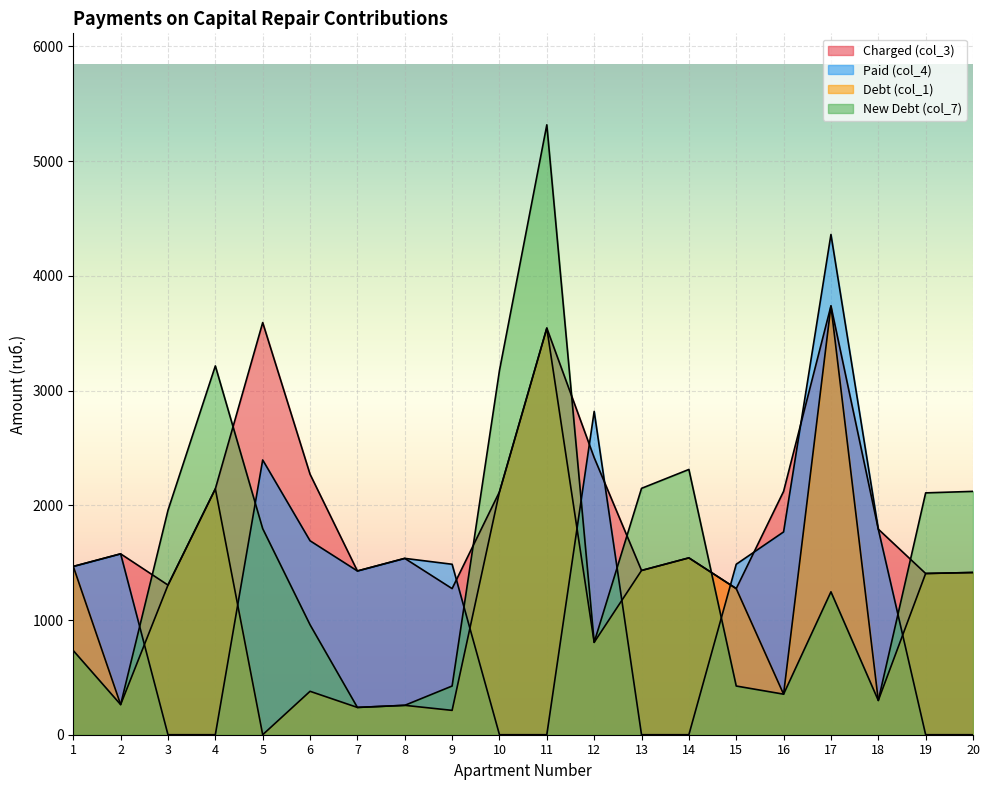

Reading right to left, transcribe all the data shown in this chart.

Charged (col_3): 20=1414.2	19=1405.4	18=1792.0	17=3737.6	16=2121.4	15=1273.7	14=1541.6	13=1431.8	12=2415.6	11=3544.3	10=2116.9	9=1273.7	8=1537.2	7=1427.4	6=2270.6	5=3592.7	4=2143.3	3=1304.4	2=1576.7	1=1466.9
Paid (col_4): 20=0.0	19=0.0	18=1792.0	17=4360.5	16=1767.8	15=1486.0	14=0.0	13=0.0	12=2818.2	11=0.0	10=0.0	9=1486.0	8=1537.2	7=1427.4	6=1690.6	5=2395.1	4=0.0	3=0.0	2=1576.7	1=1466.9
Debt (col_1): 20=1414.2	19=1405.4	18=298.7	17=3737.6	16=353.6	15=1273.7	14=1541.6	13=1431.8	12=805.2	11=3544.3	10=2116.9	9=212.3	8=256.2	7=237.9	6=378.4	5=0.0	4=2143.3	3=1304.4	2=262.8	1=1466.9
New Debt (col_7): 20=2121.3	19=2108.2	18=298.7	17=1245.9	16=353.6	15=424.6	14=2312.4	13=2147.7	12=805.2	11=5316.5	10=3175.4	9=424.6	8=256.2	7=237.9	6=958.4	5=1796.3	4=3215.0	3=1956.6	2=262.8	1=733.5